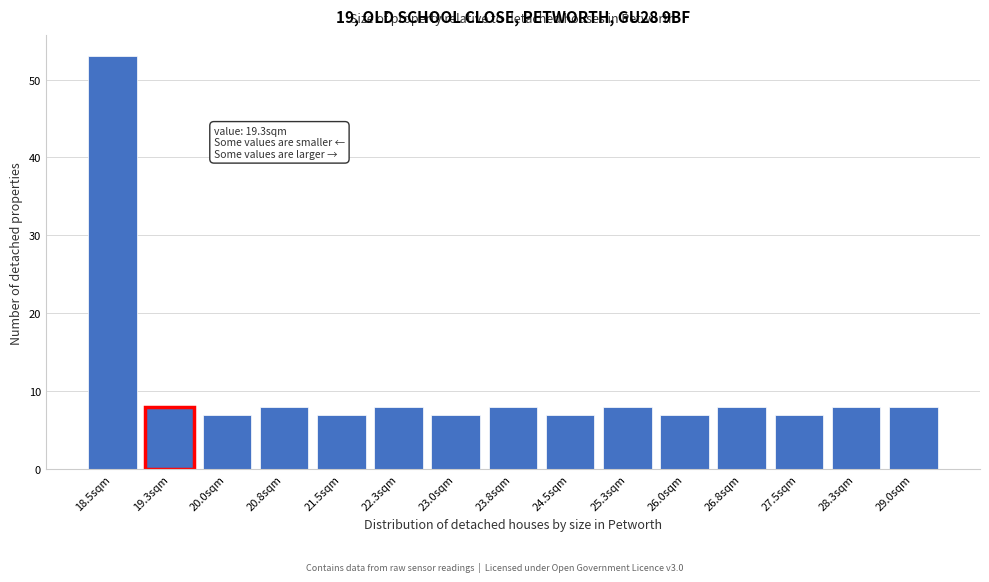

Reading left to right, what are all the values shown in this chart?

53	8	7	8	7	8	7	8	7	8	7	8	7	8	8